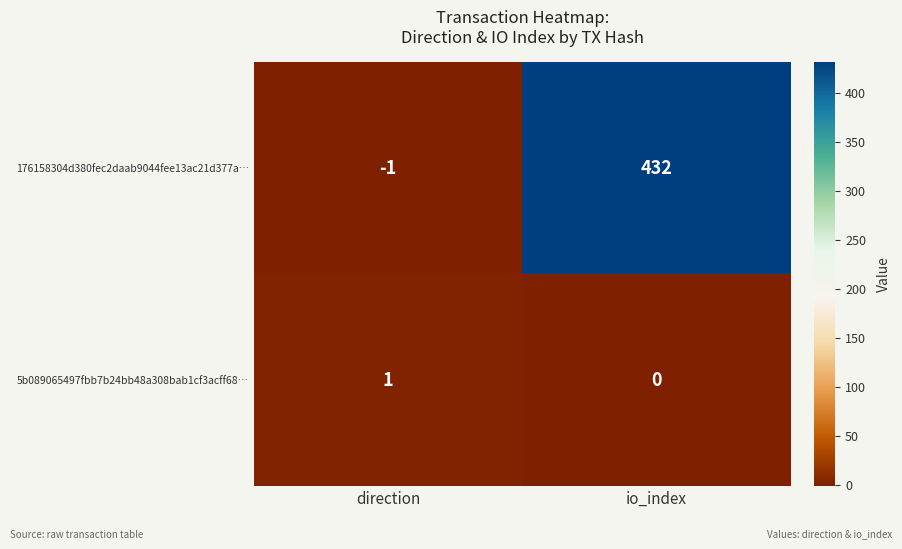

At how many categories does at least one series exceed 7?

1